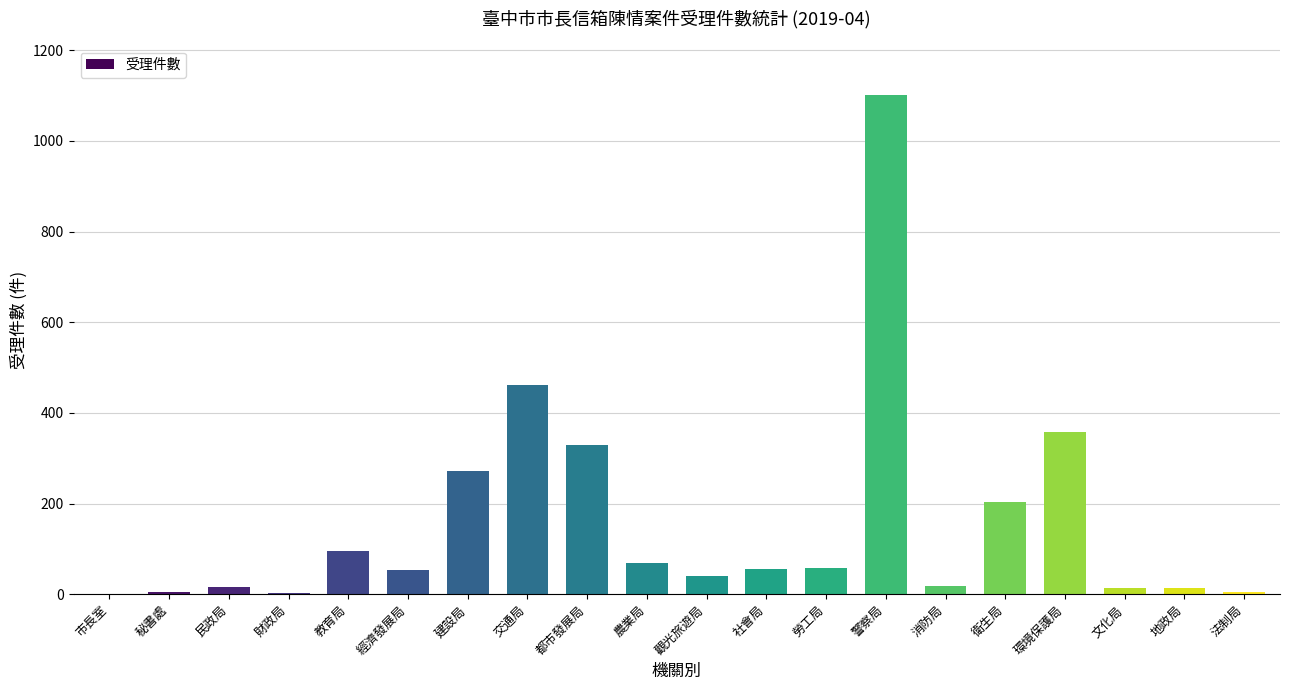

Where is the data nearest to the value 550?

交通局